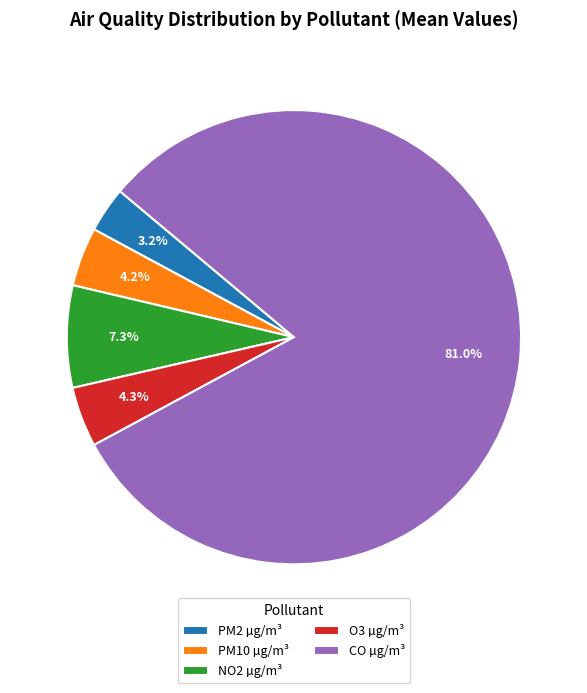

Which category has the smallest portion of the pie?

PM2 µg/m³